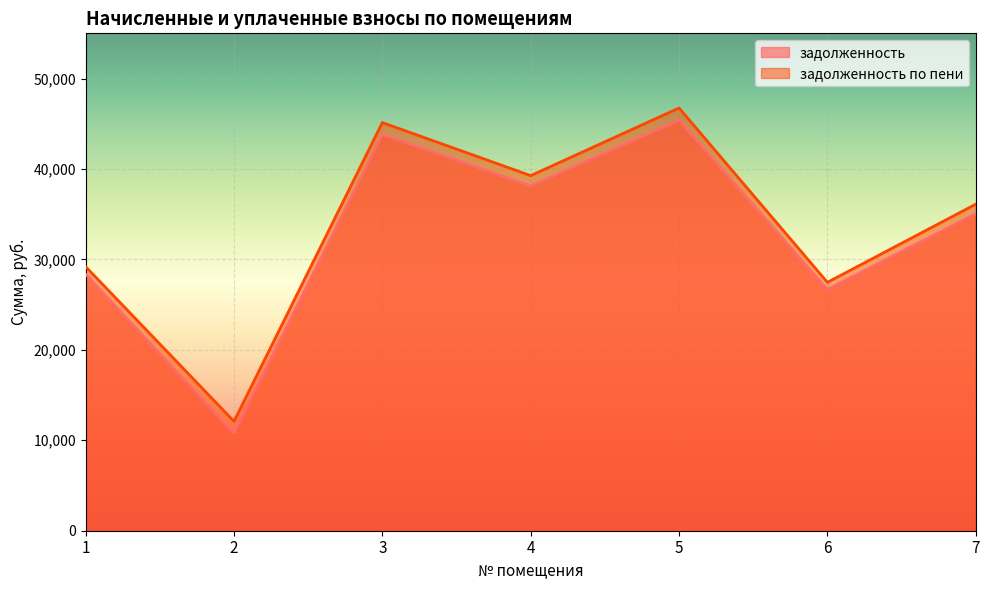

Where is the first local maximum for задолженность по пени?

3